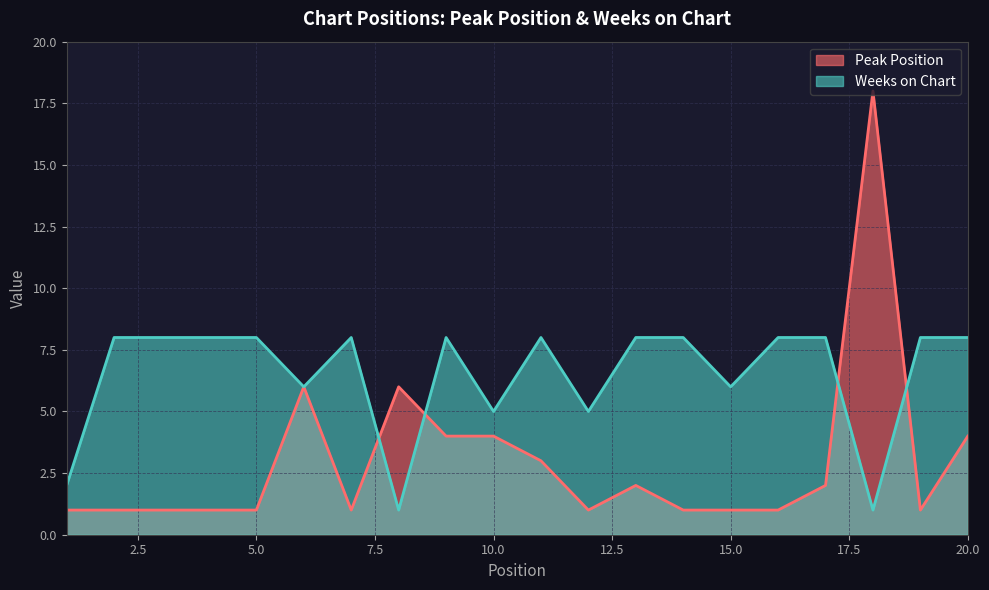

How many values in the Peak Position series exceed 1?

9